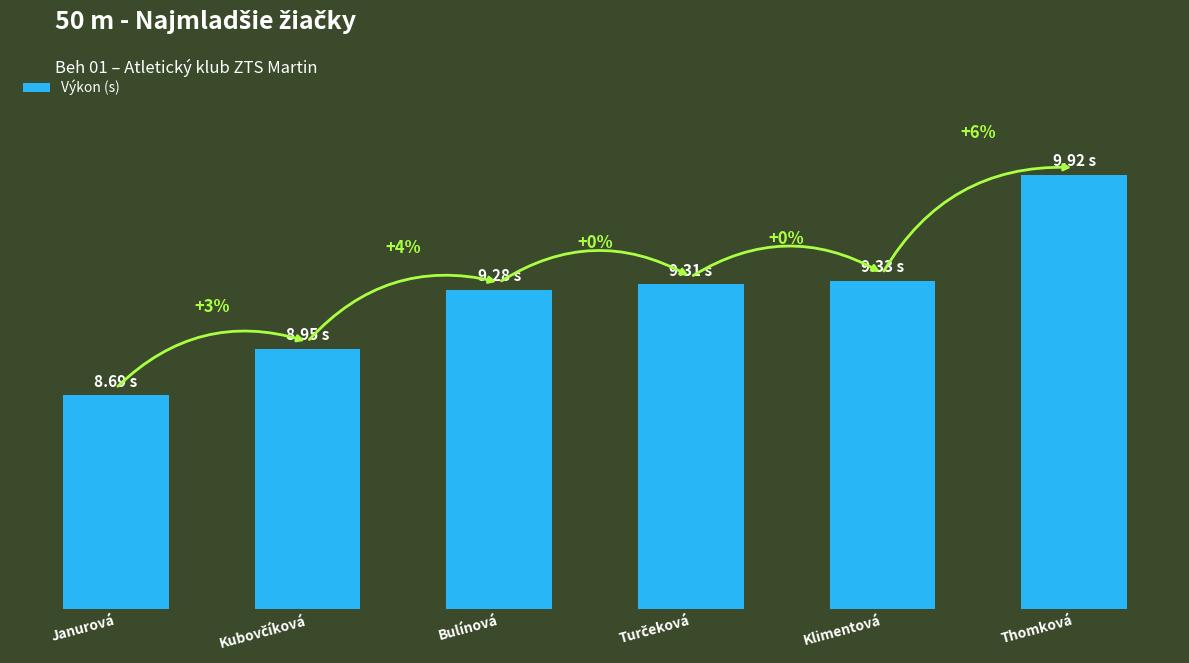

At which label is the value closest to 9?

Kubovčíková